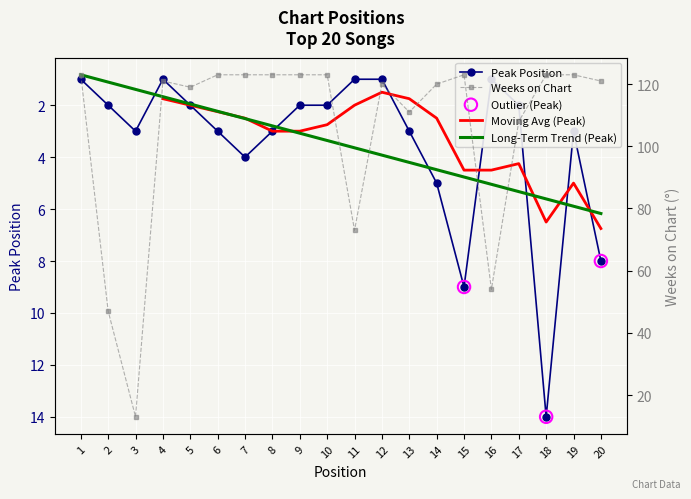

At which category is the sum across all series the highest?

18